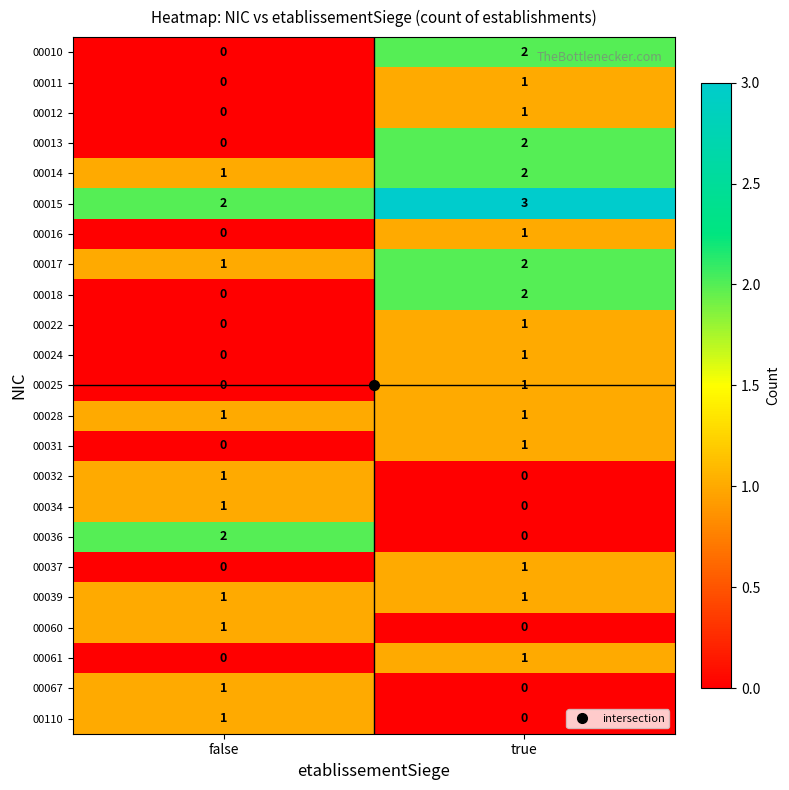

Is it true that 00012 equals 1 at true?

True